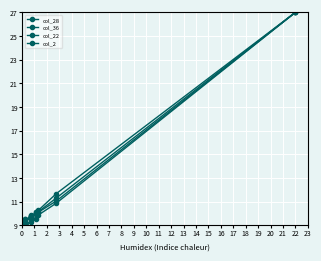

How many lines are shown in the chart?

4